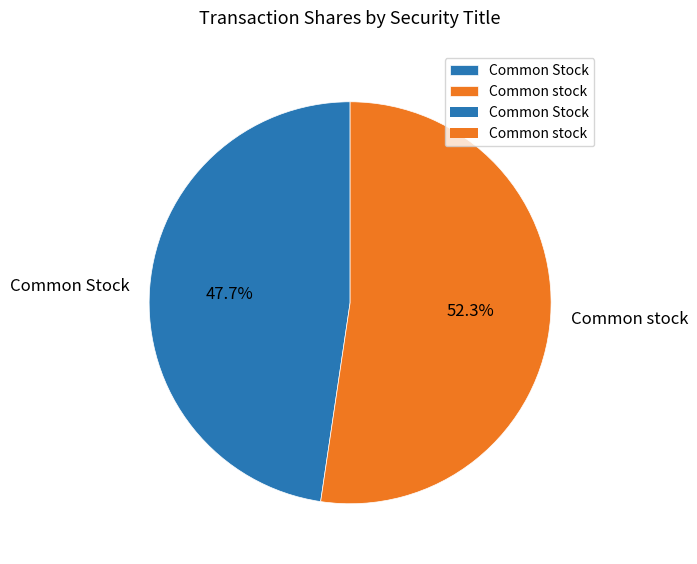

Which has a higher value, Common Stock or Common stock?

Common stock